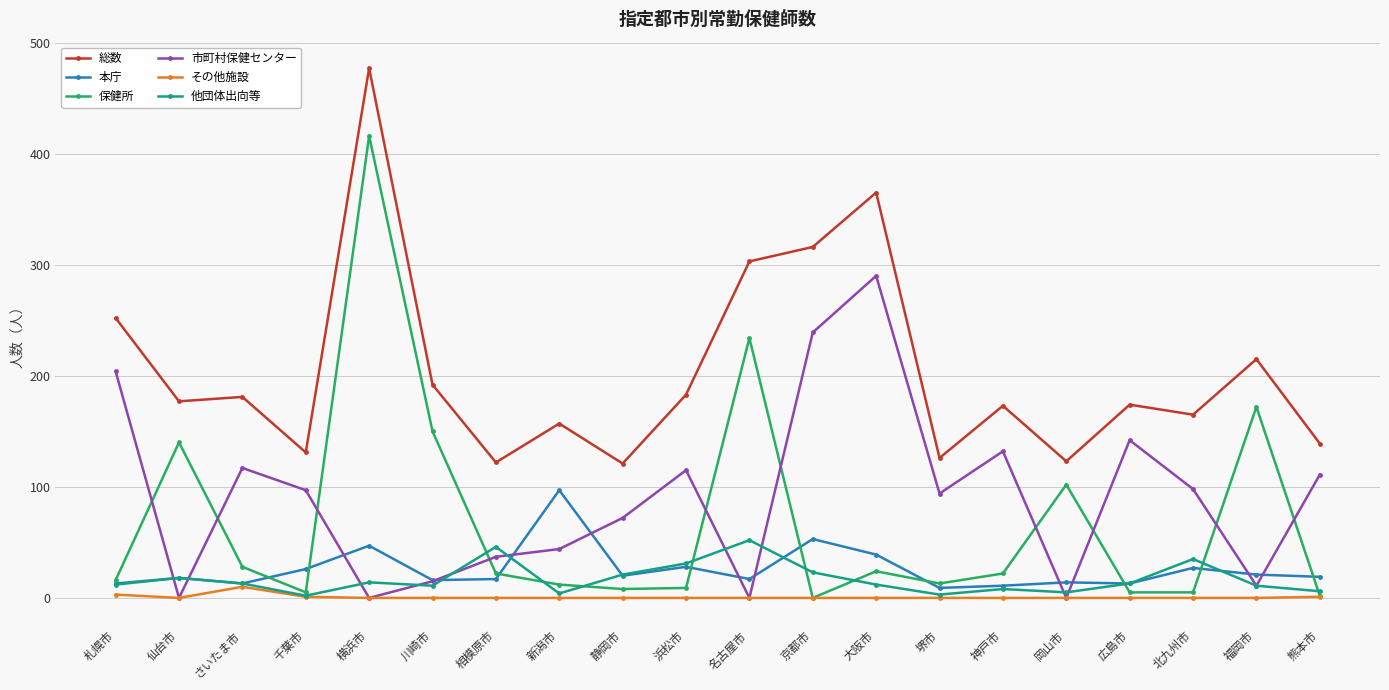

What is the difference between the maximum and minimum values in the 市町村保健センター series?

290